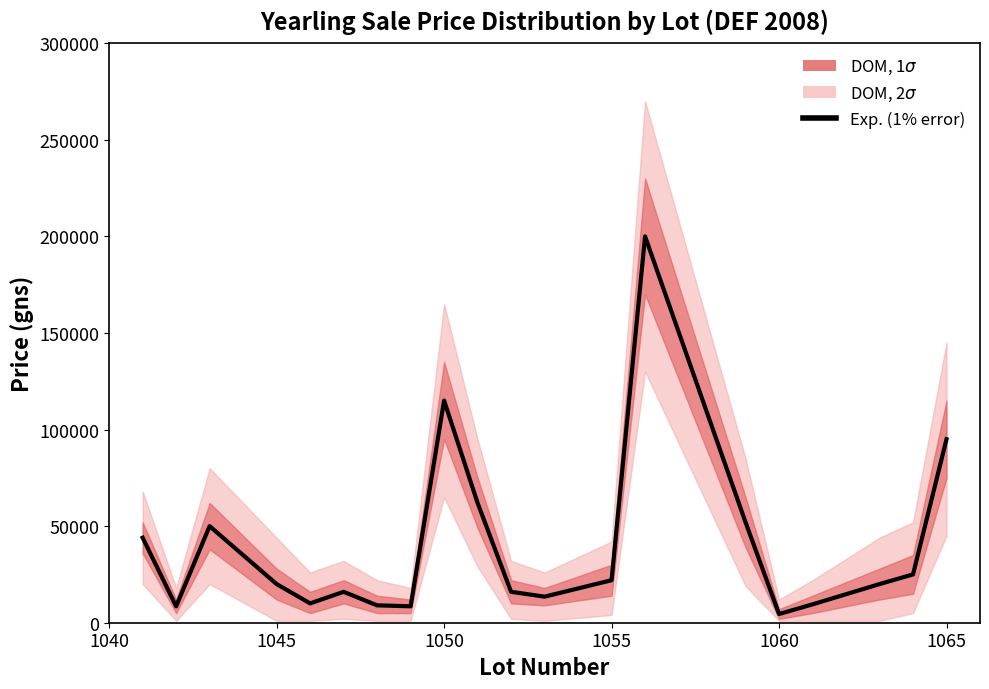

True or false: there are more than 2 points higher than both neighbors.

True